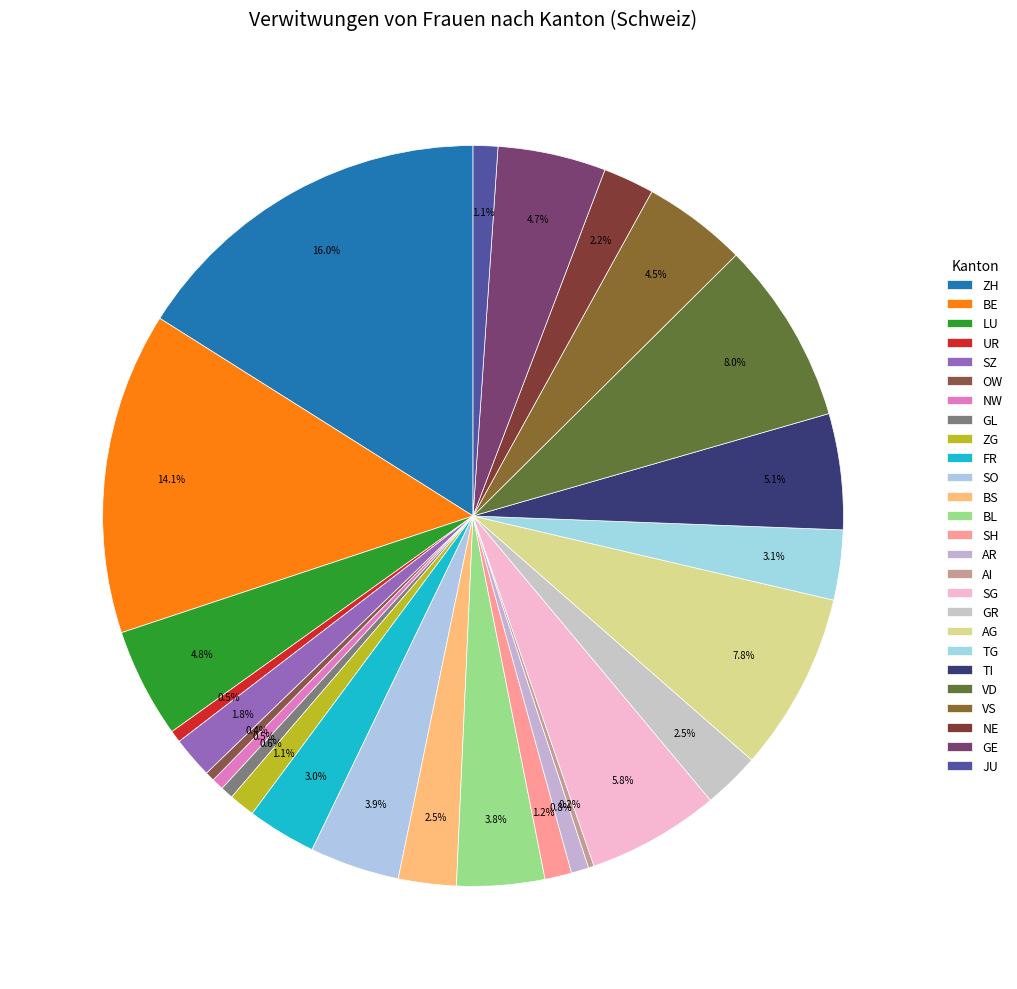

Rank the categories by value from highest to lowest.

ZH, BE, VD, AG, SG, TI, LU, GE, VS, SO, BL, TG, FR, BS, GR, NE, SZ, SH, ZG, JU, AR, GL, UR, NW, OW, AI